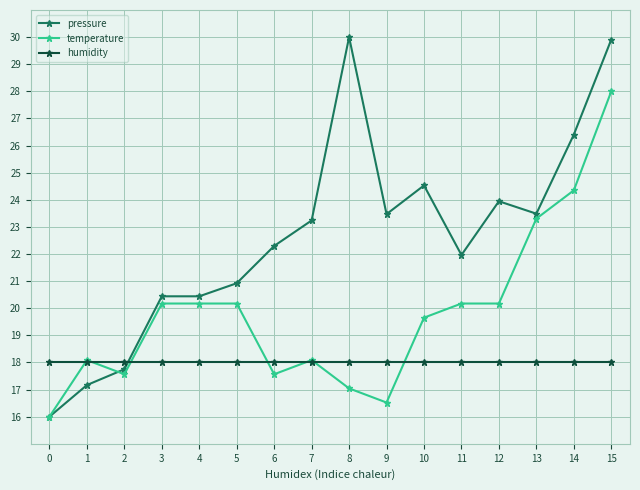

How many values in the temperature series are below 20?

8